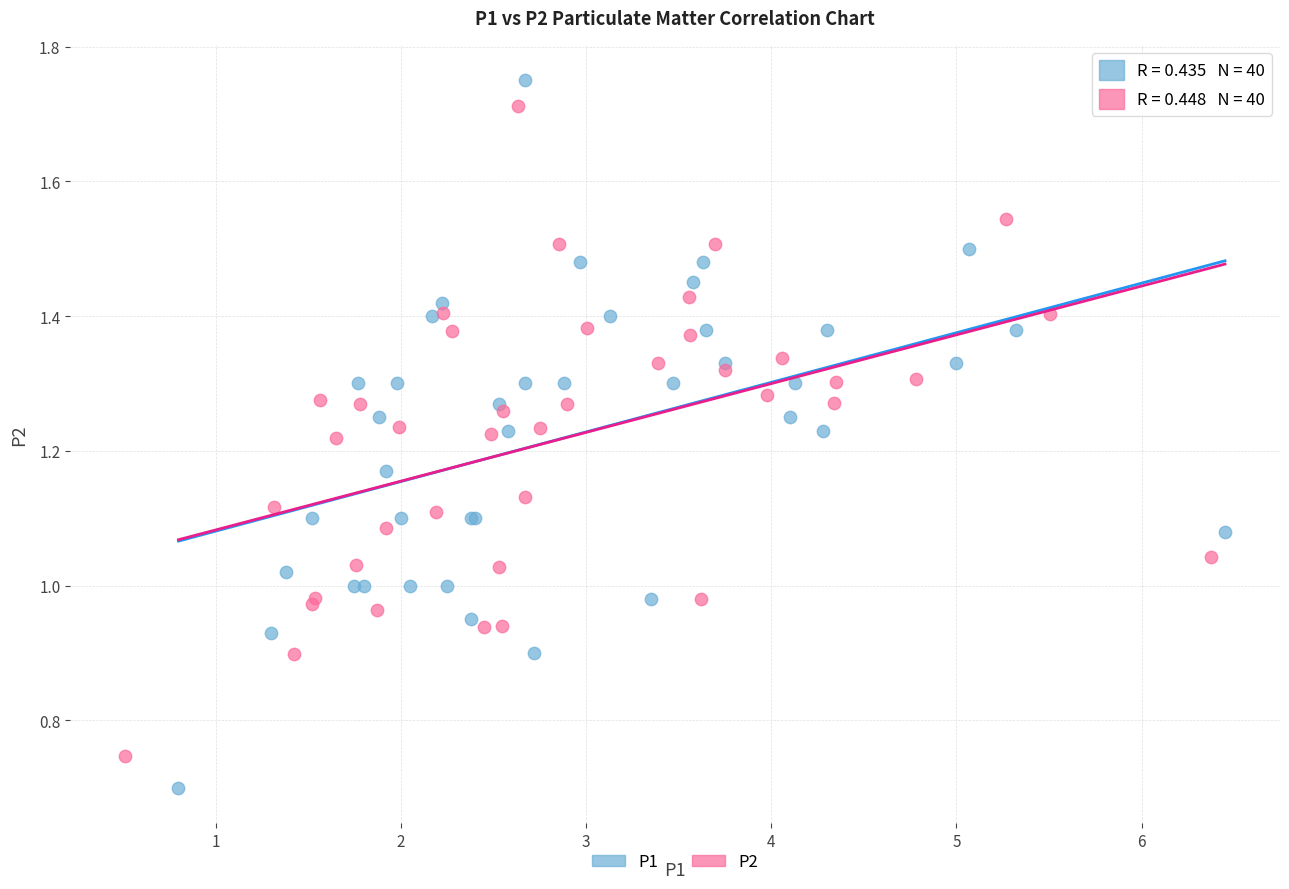

Which series reaches the minimum Y coordinate?

P1